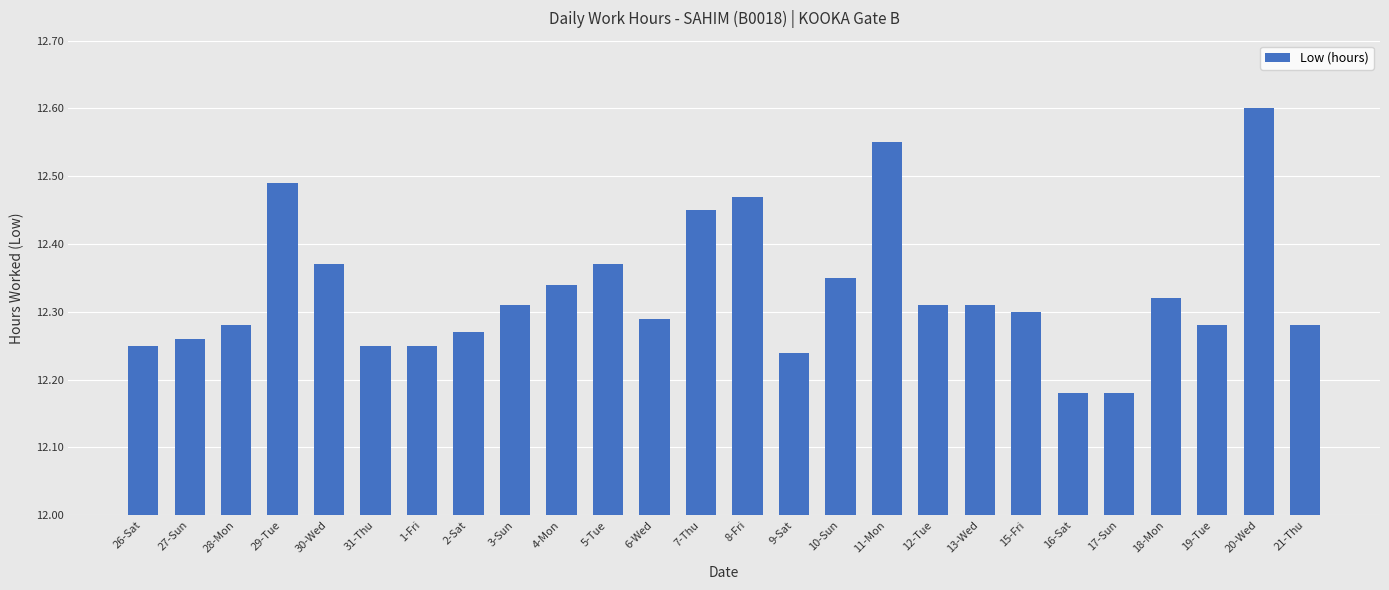

Which label corresponds to the largest value in the chart?

20-Wed